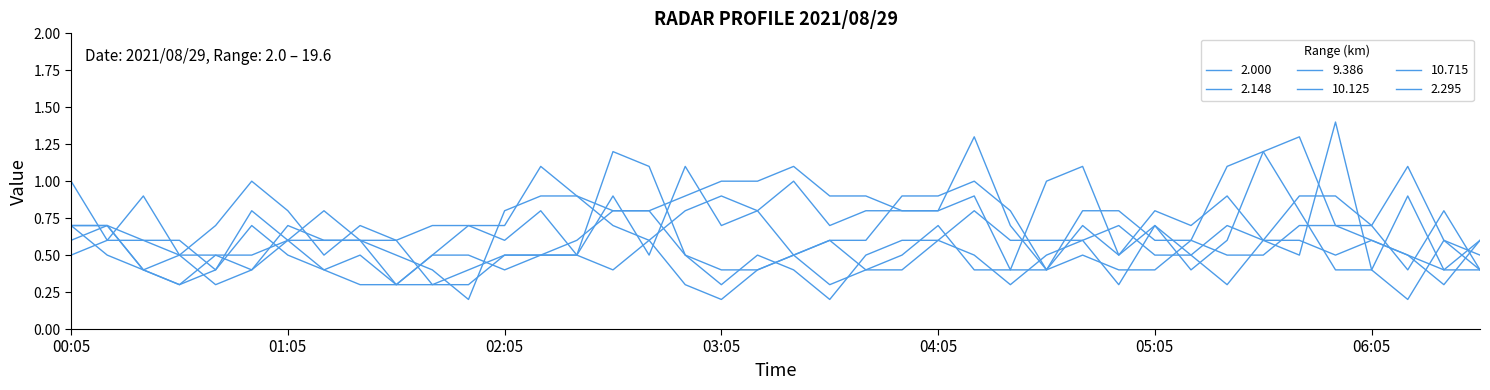

Which series has the widest spread of values?

2.000